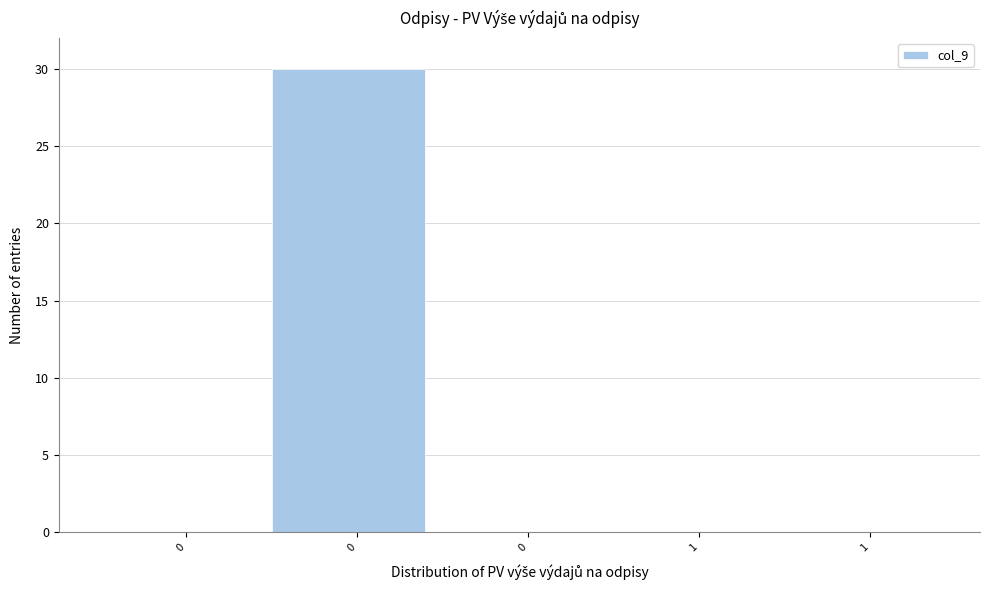

Are the bars horizontal?

No